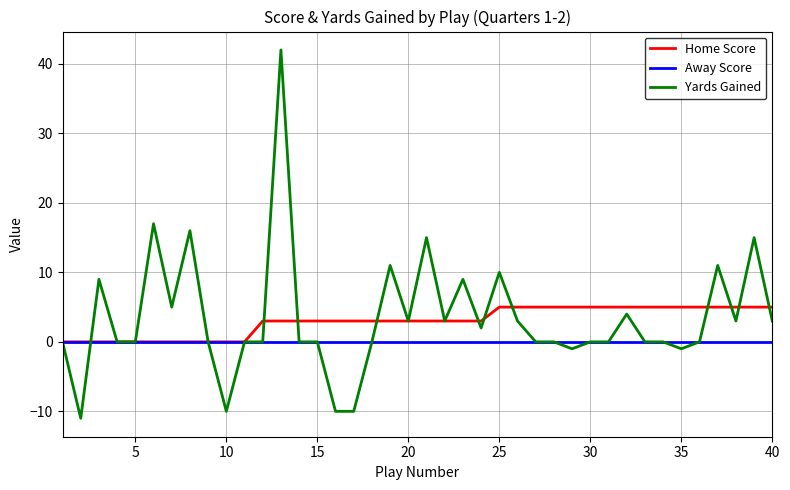

Does the chart display data point markers on the line(s)?

No